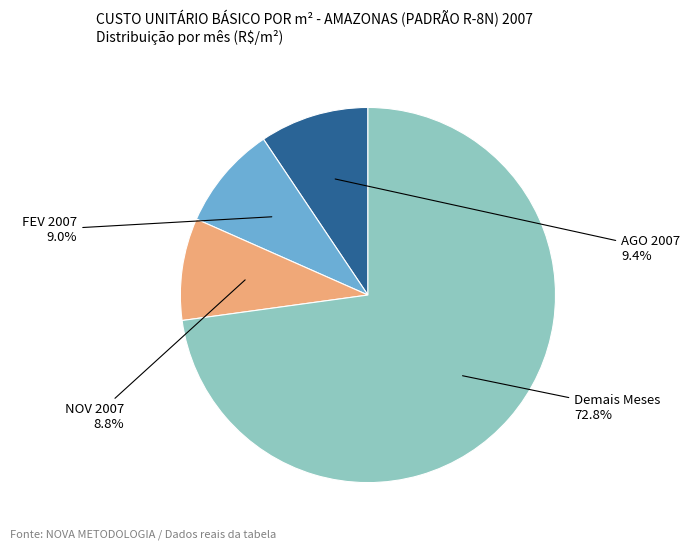

Does any single category account for the majority?

Yes